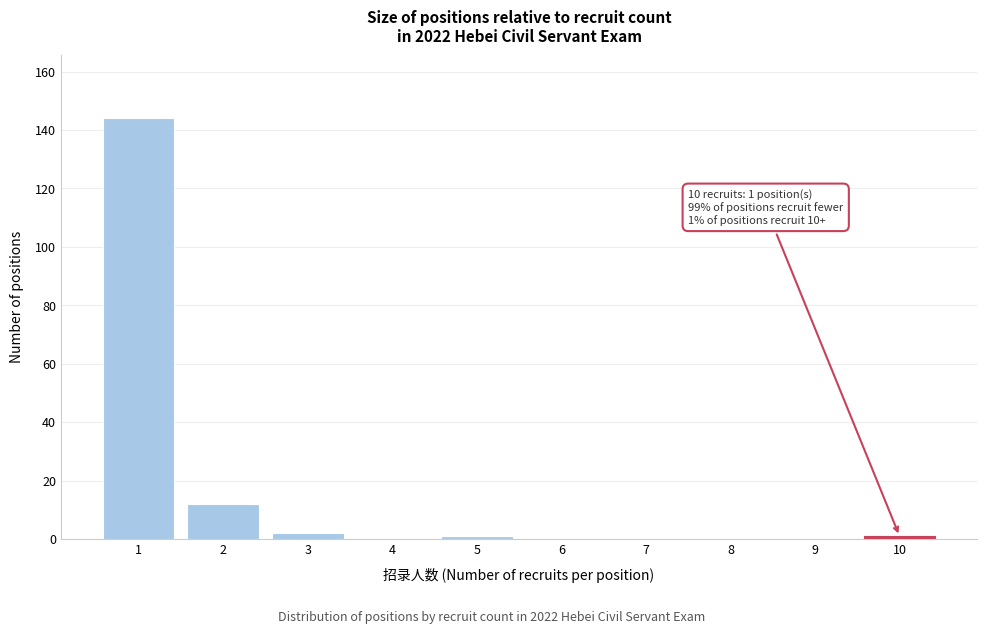

Reading left to right, list all the values displayed in this chart.

1=144	2=12	3=2	4=0	5=1	6=0	7=0	8=0	9=0	10=1